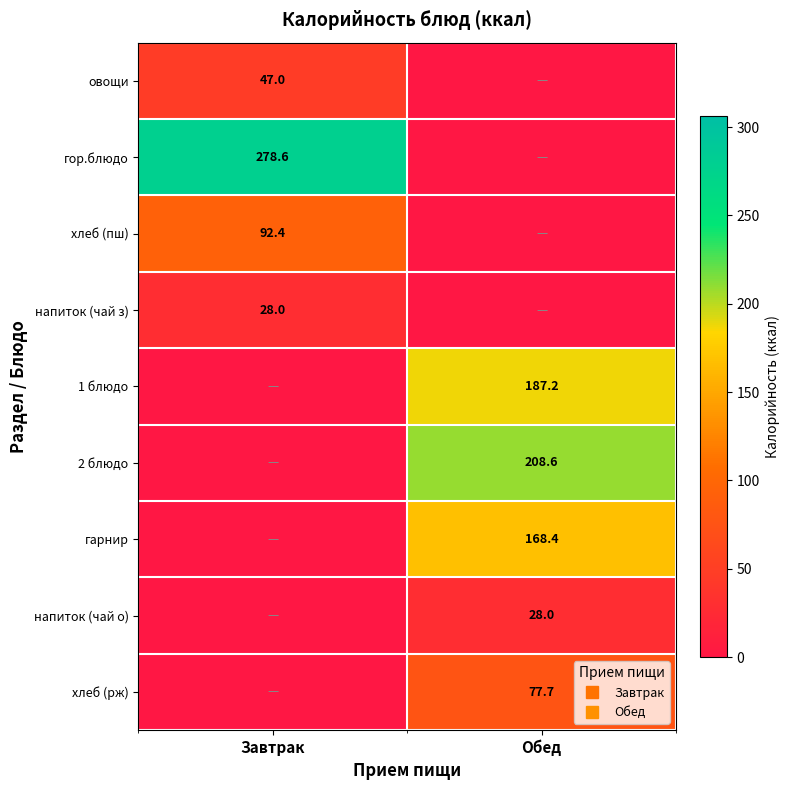

What is the difference between the highest and lowest values at Обед?

208.6